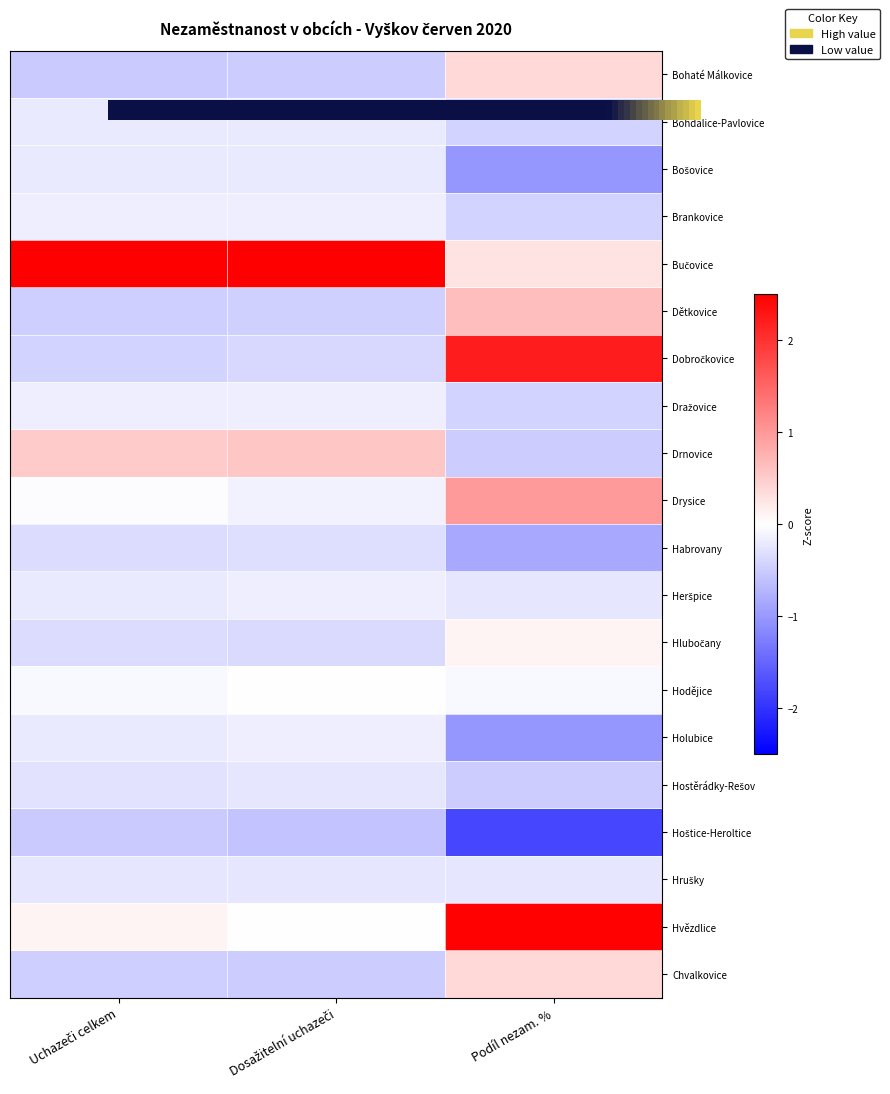

The Bohaté Málkovice series shows 0.3 at Podíl nezam. %. True or false?

True